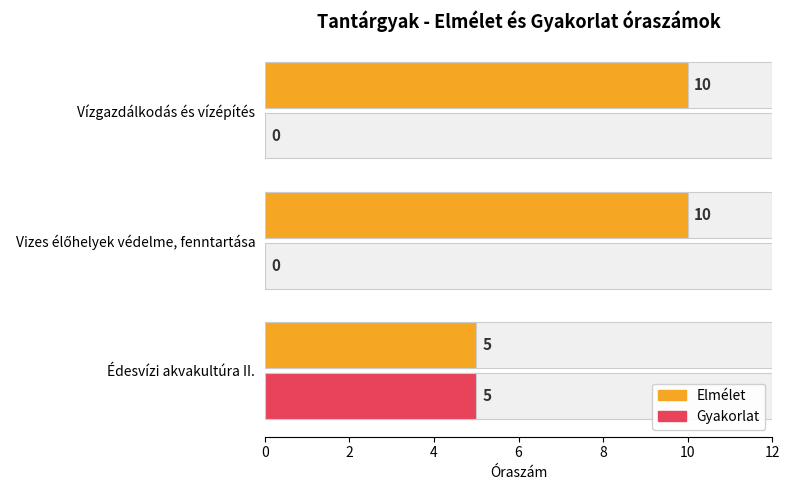

What is the average value of the Gyakorlat series?

2